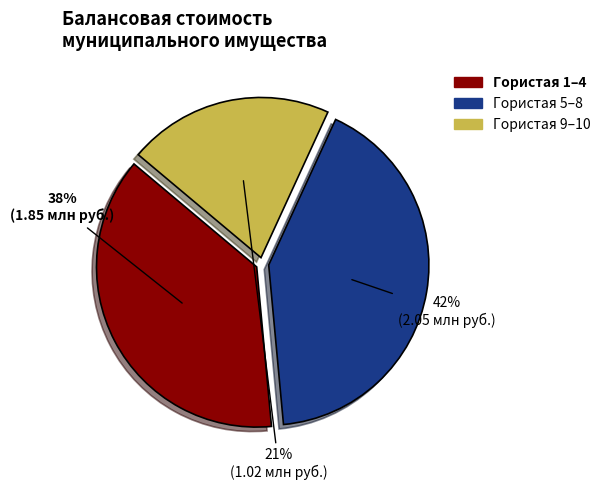

Does any single category account for the majority?

No